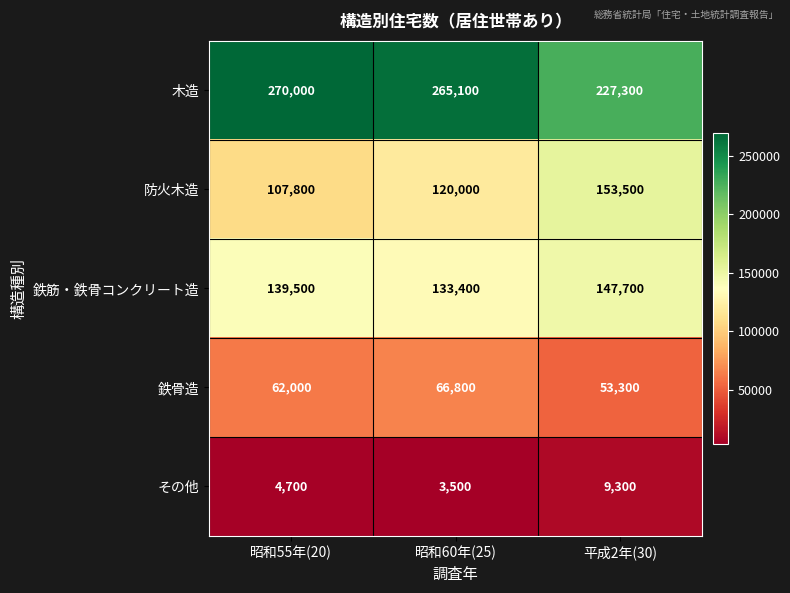

True or false: 木造 has a value of 227300 at 平成2年(30).

True